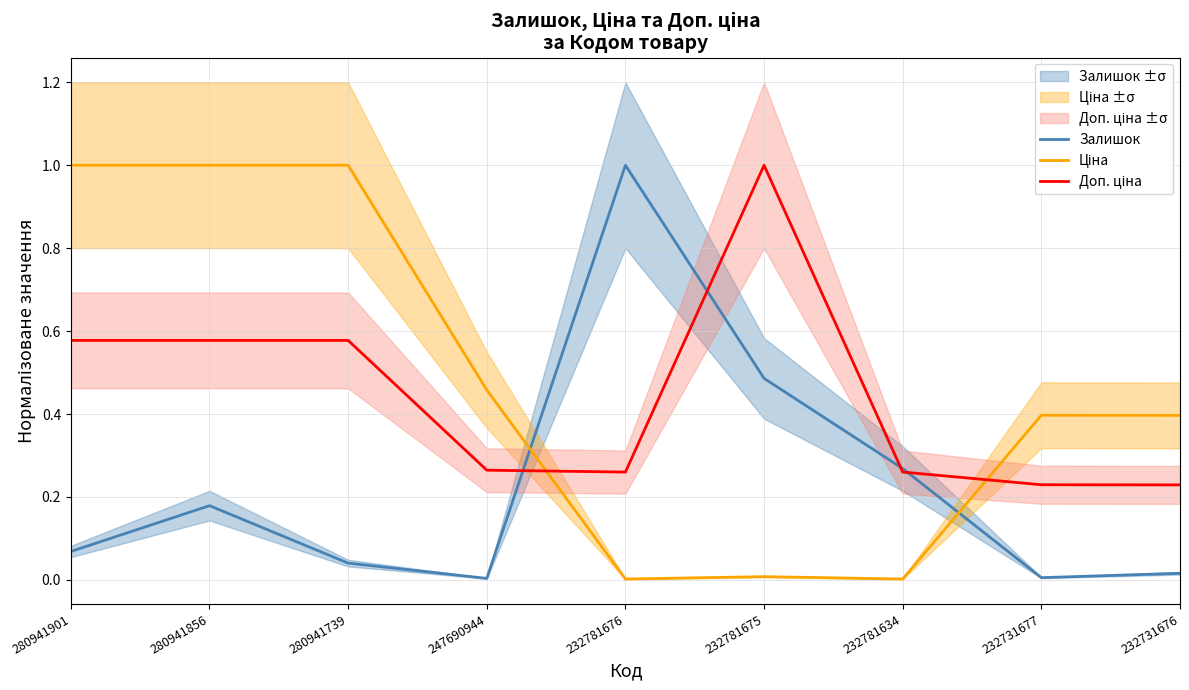

Is it true that Ціна equals 1.4 at 280941739?

False